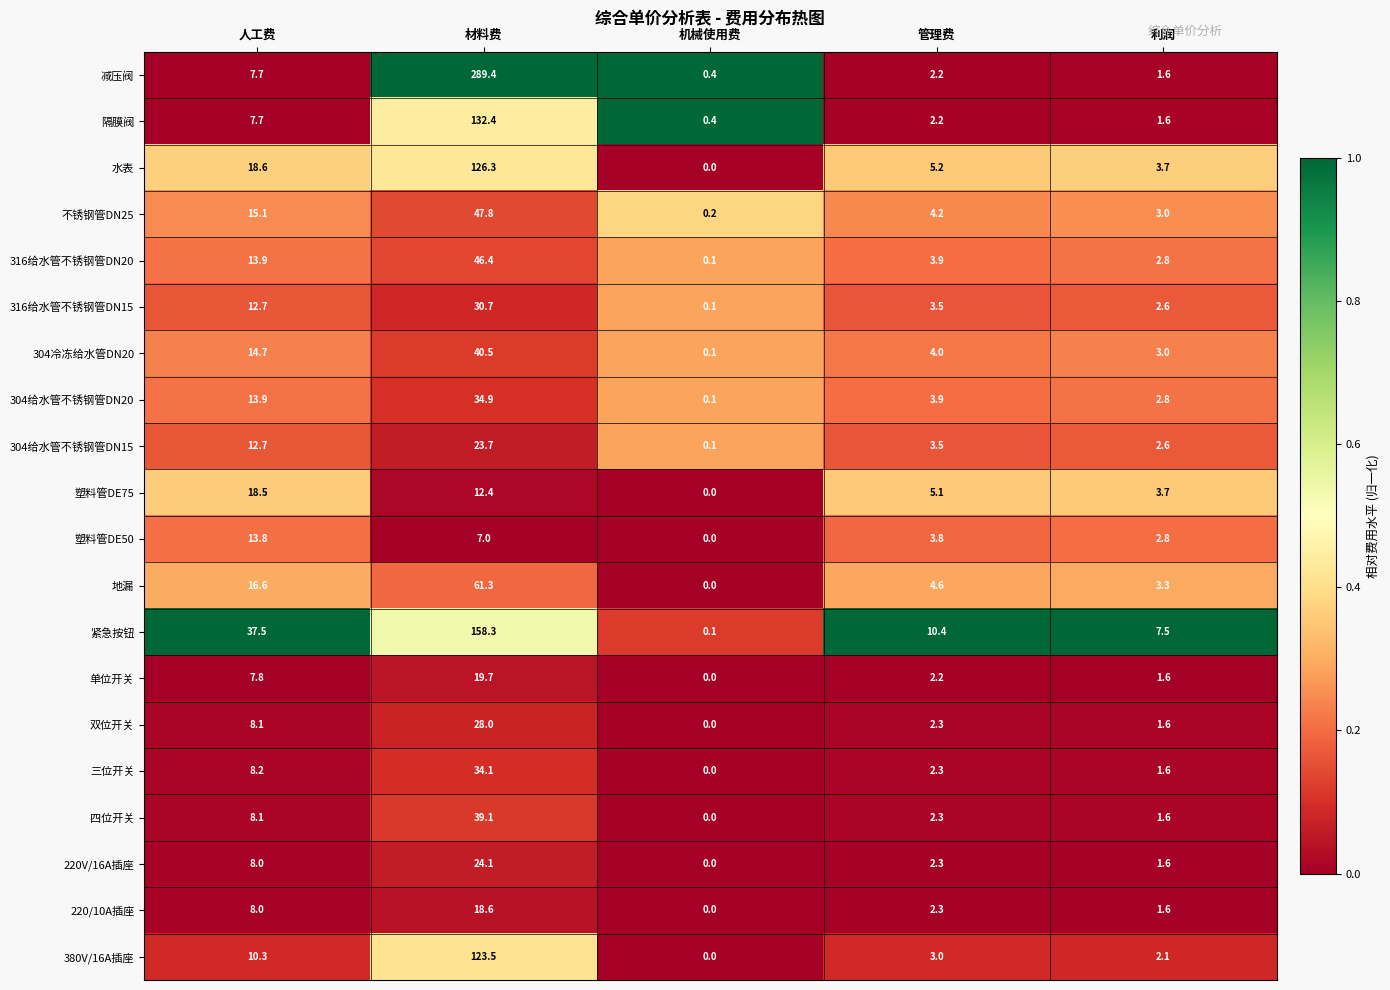

What is the maximum value for 220/10A插座?

18.6